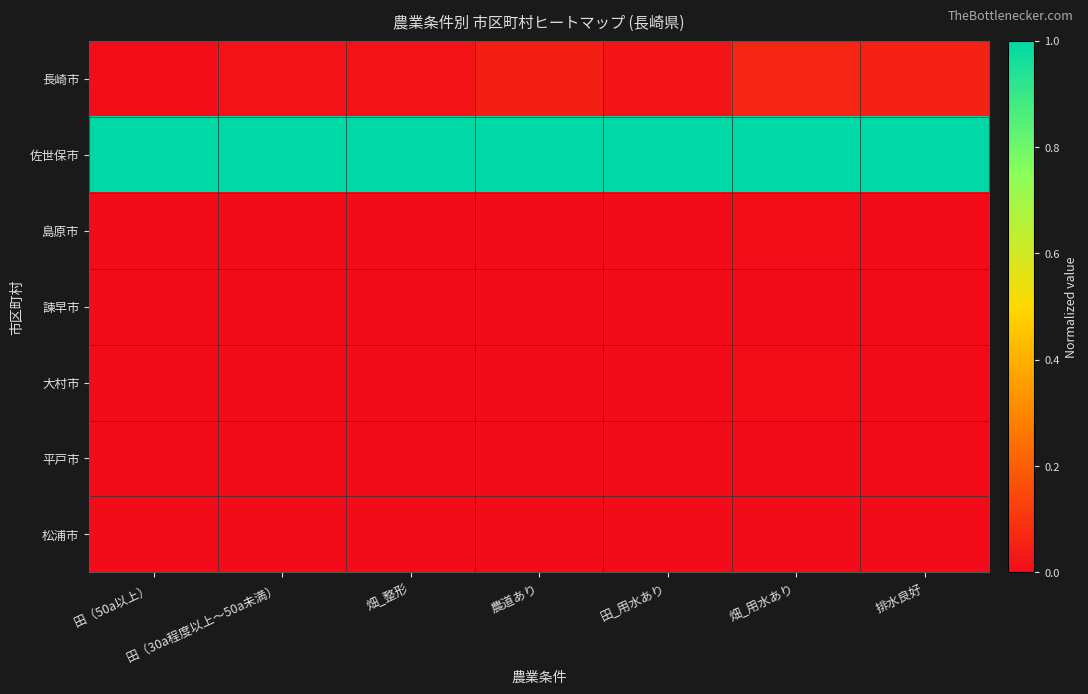

List the series in order of their peak value, highest first.

佐世保市, 長崎市, 島原市, 大村市, 平戸市, 諫早市, 松浦市